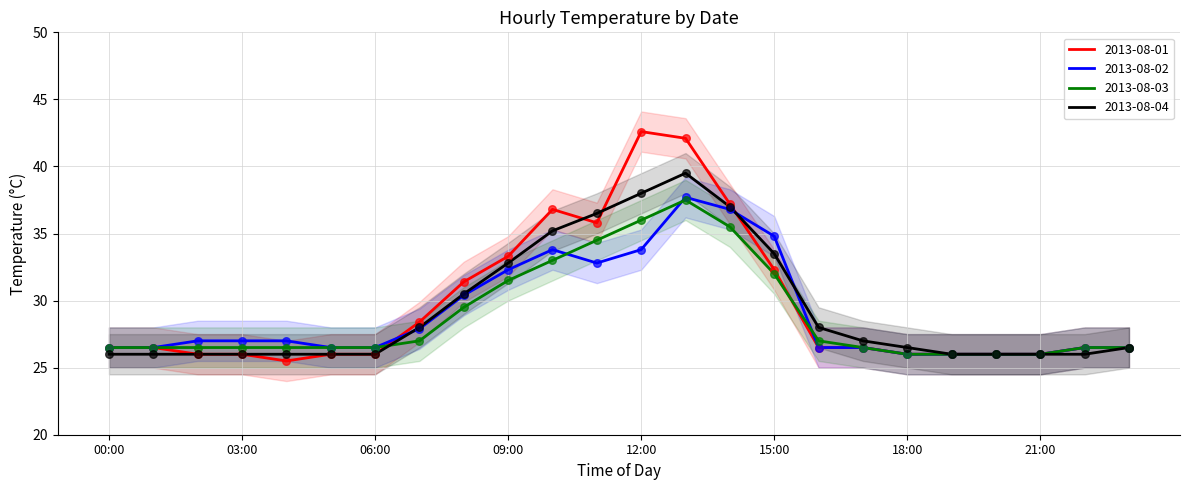

At how many categories does at least one series exceed 33?

7